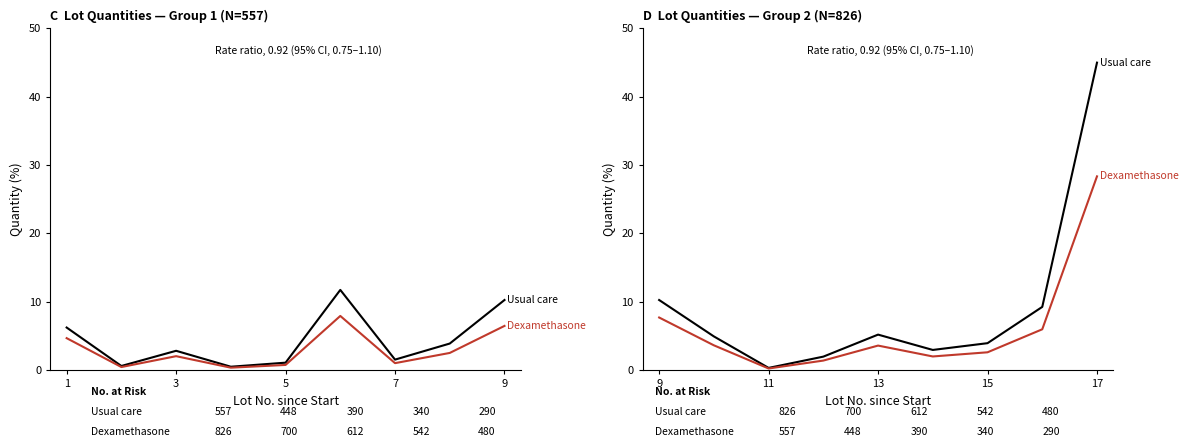

Reading right to left, list all the values displayed in this chart.

Usual care: 45.0	9.2	3.9	2.9	5.2	2.0	0.3	4.9	10.2
Dexamethasone: 28.3	6.0	2.6	2.0	3.6	1.4	0.2	3.6	7.7